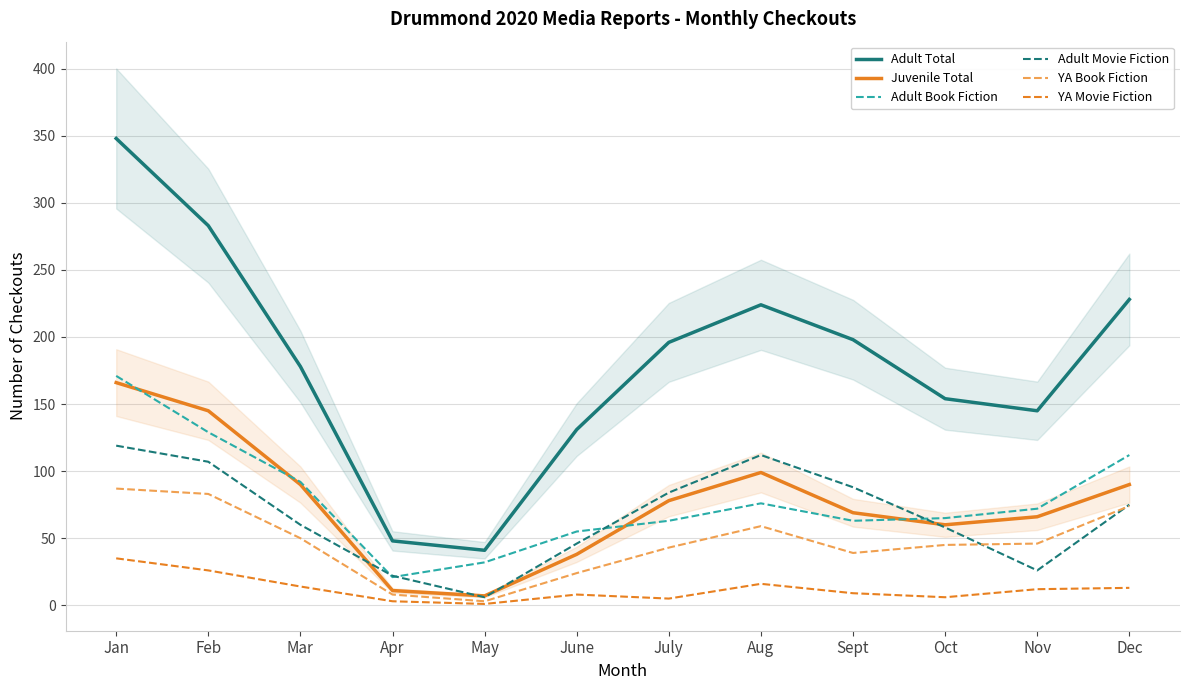

True or false: YA Movie Fiction has more than 1 interior local peaks.

True